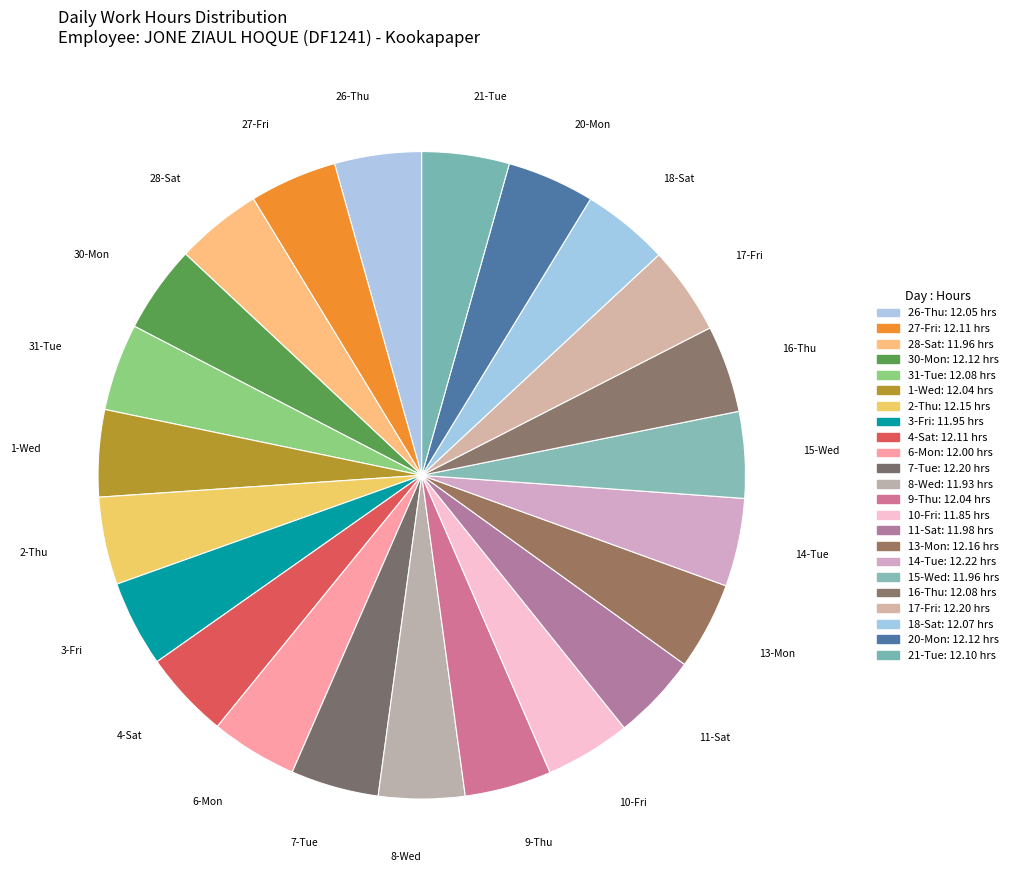

Between 6-Mon and 20-Mon, which is larger?

20-Mon